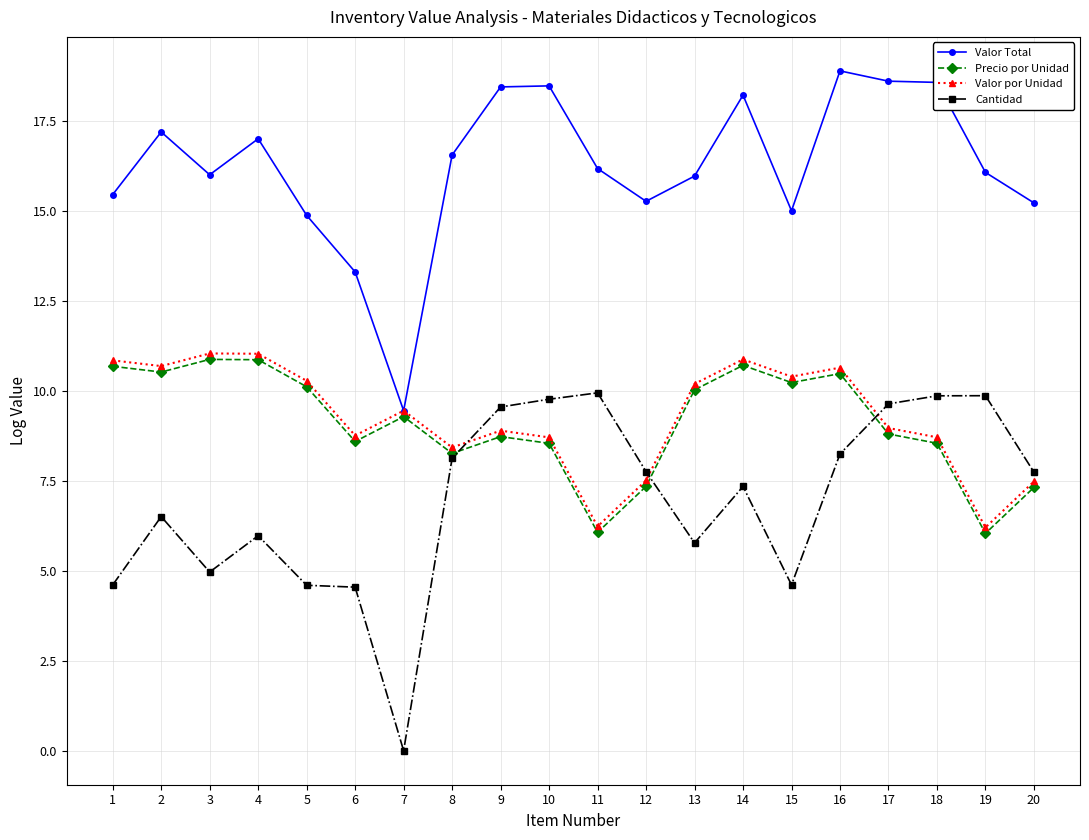

Is it true that Precio por Unidad equals 5.5 at 17?

False